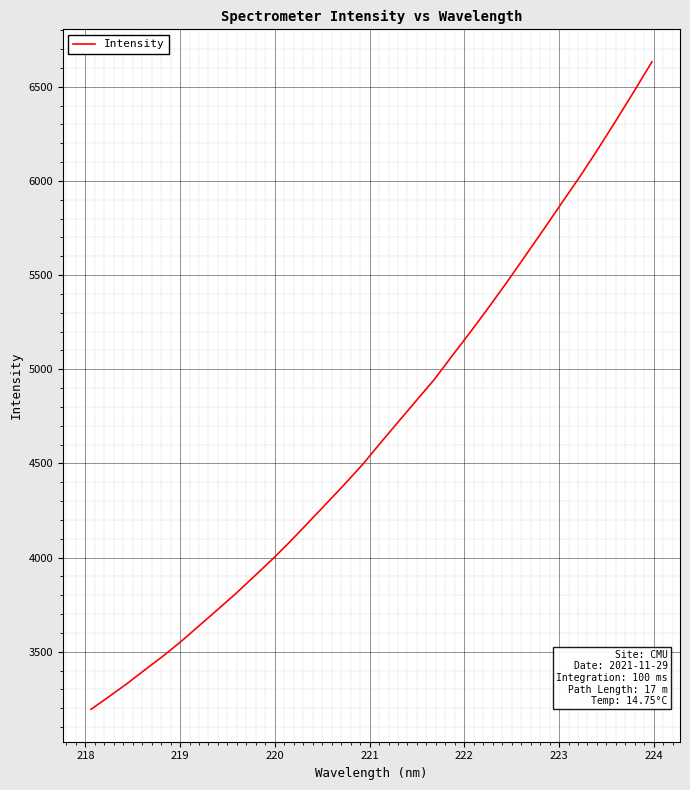

What is the smallest value displayed?

3194.6